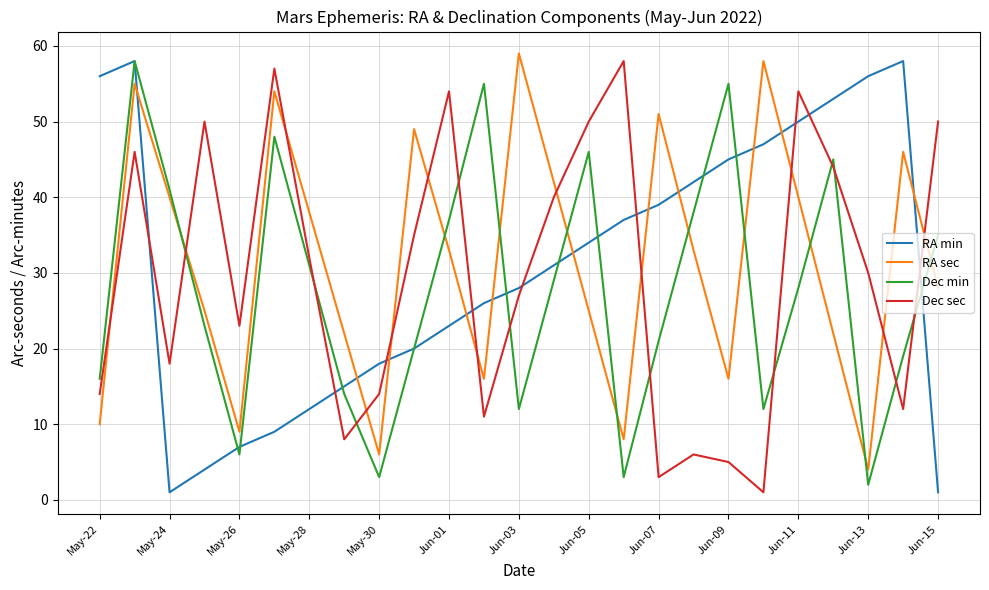

What is the maximum value shown in the chart?

59